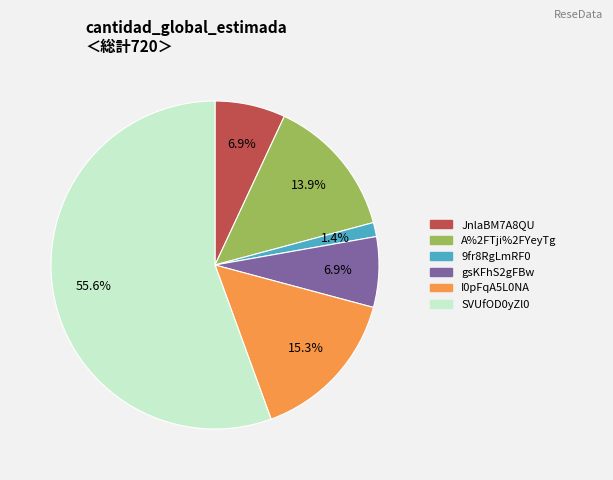

Is there a majority slice in this chart?

Yes